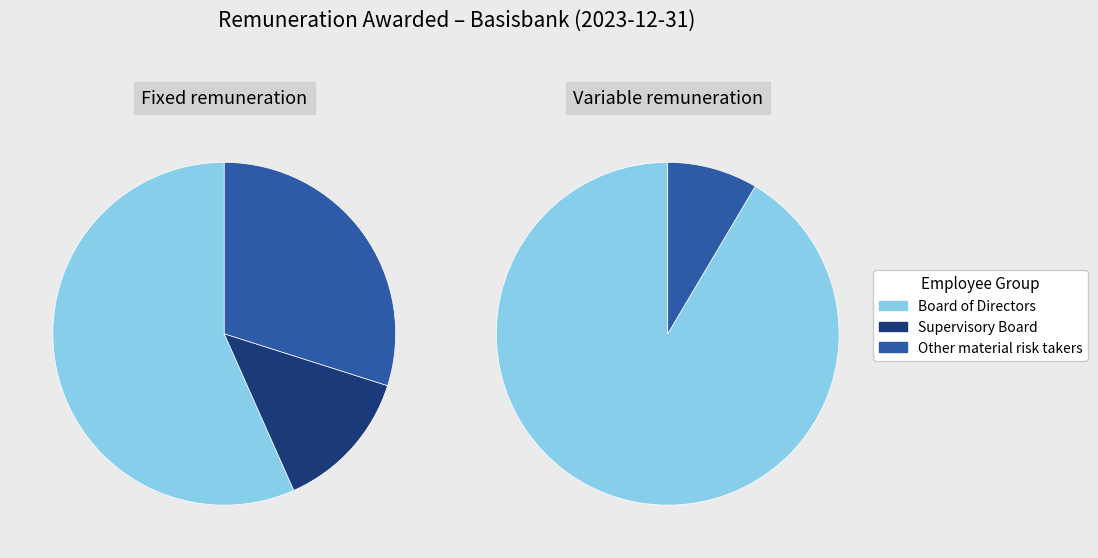

The Fixed remuneration slice represents 71% of the pie. True or false?

False